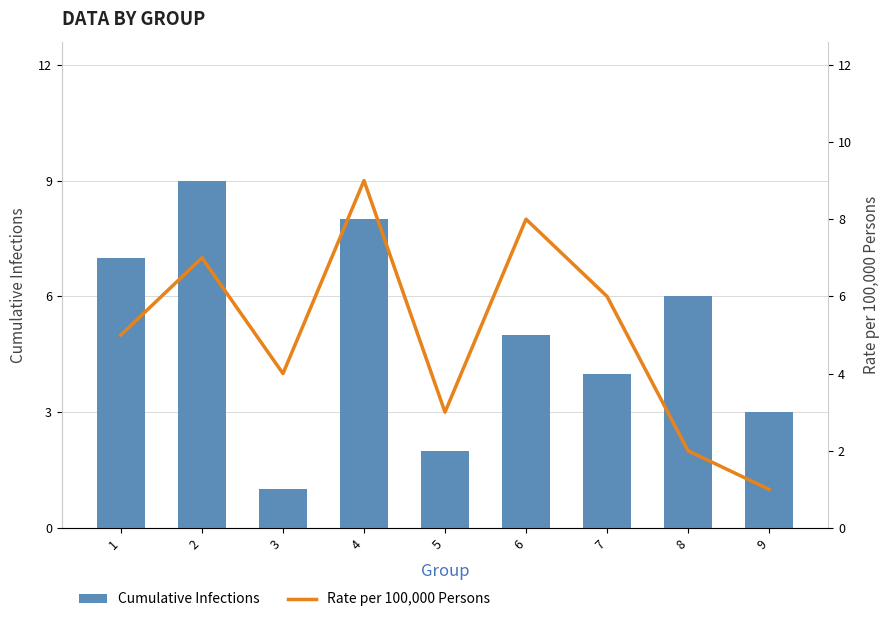

Reading right to left, transcribe all the data shown in this chart.

Cumulative Infections: 9=3	8=6	7=4	6=5	5=2	4=8	3=1	2=9	1=7
Rate per 100,000 Persons: 9=1	8=2	7=6	6=8	5=3	4=9	3=4	2=7	1=5